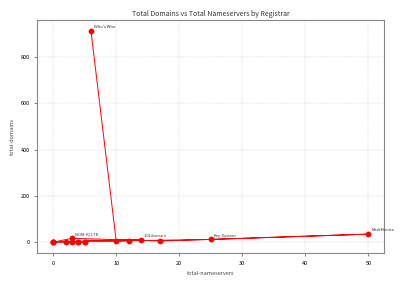

What Y value in the scatter plot is closest to 456?

35